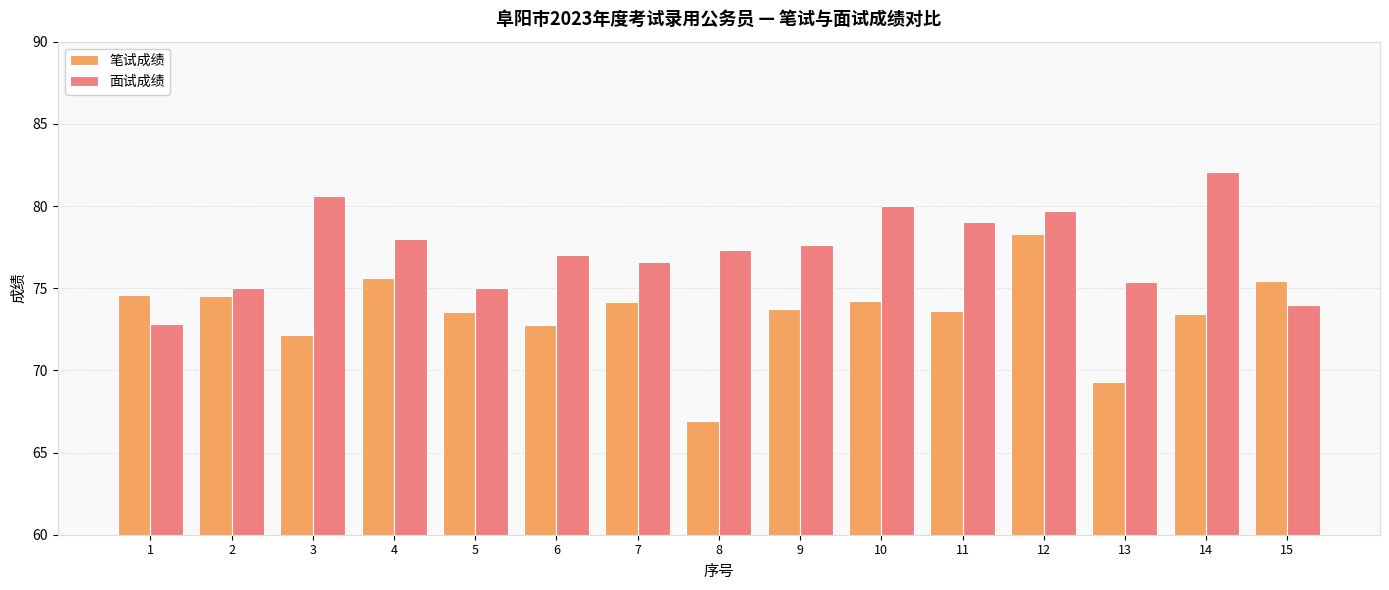

How many data points in 笔试成绩 are less than 73?

4